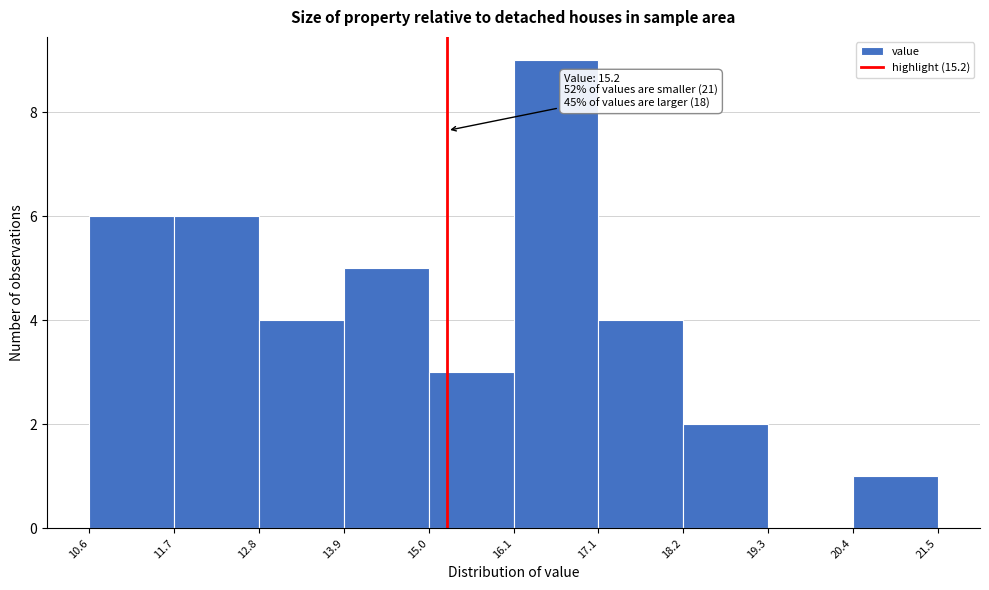

Over which range of the x-axis is the bar tallest?

16.1 to 17.1